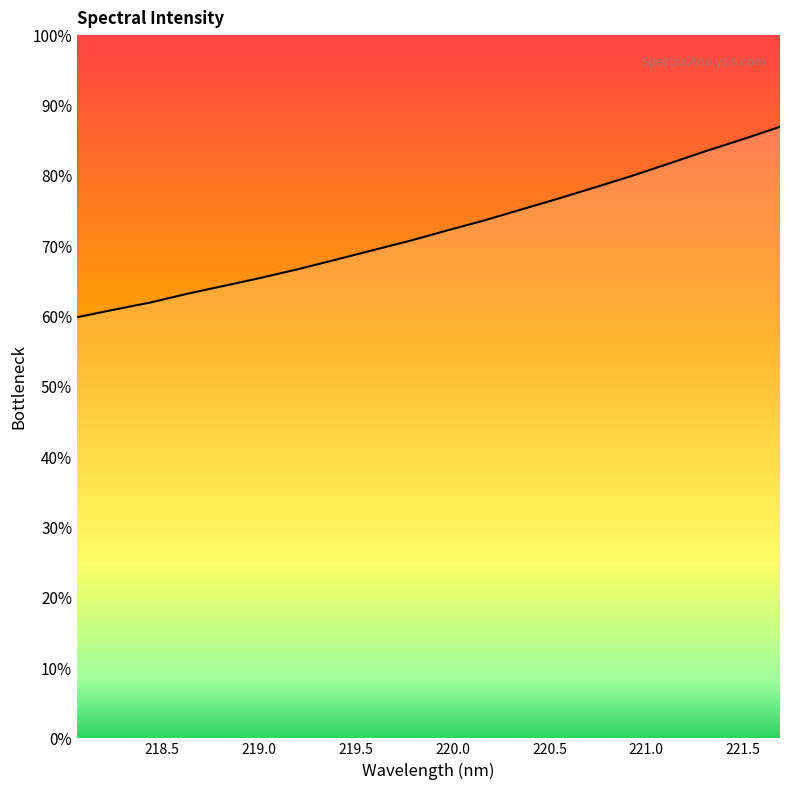

What is the label of the 16th point from the right?

218.8244